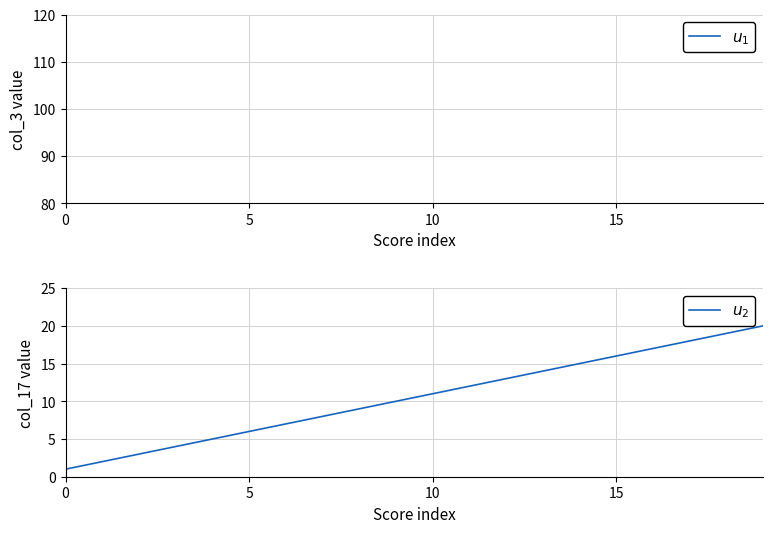

What is the total value across all series at 0?

2